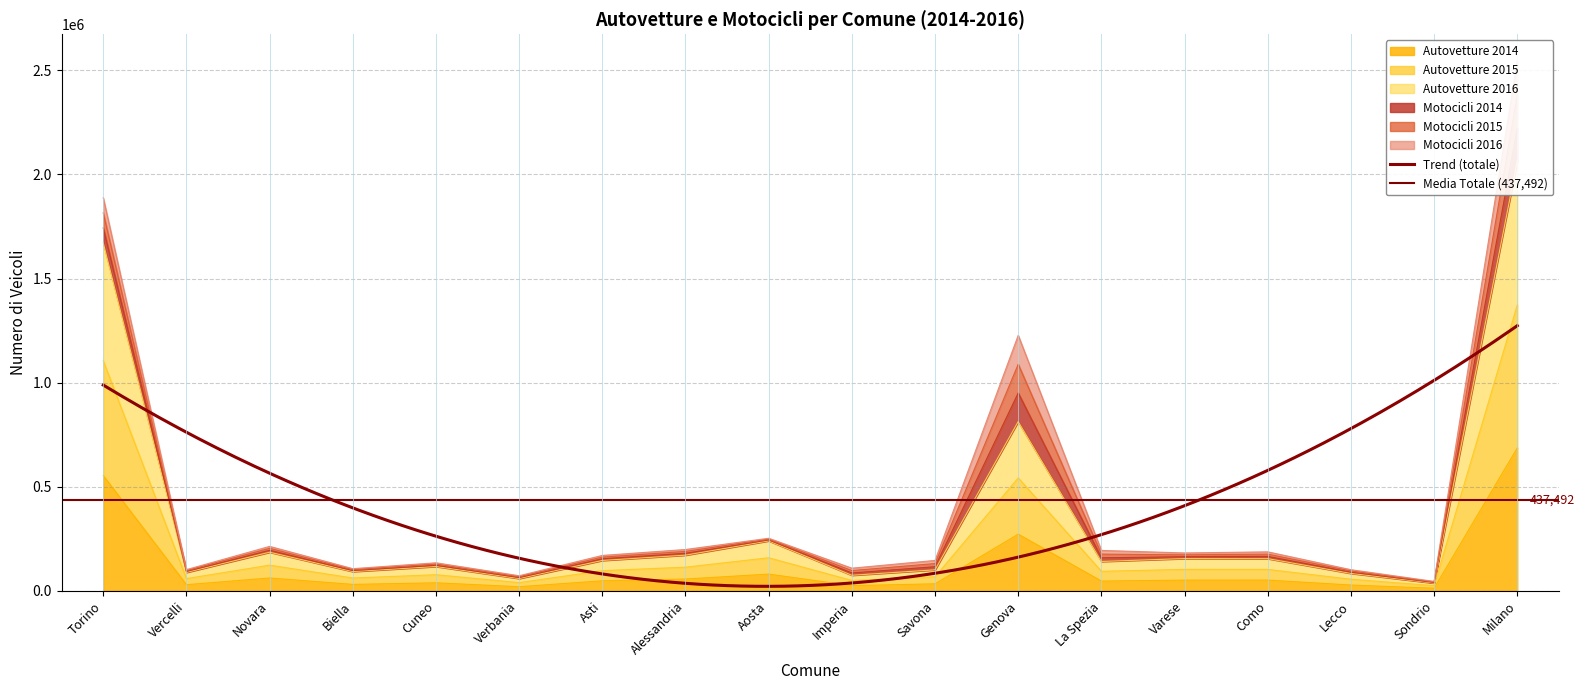

What is the lowest value of the Autovetture 2015 series?

24698